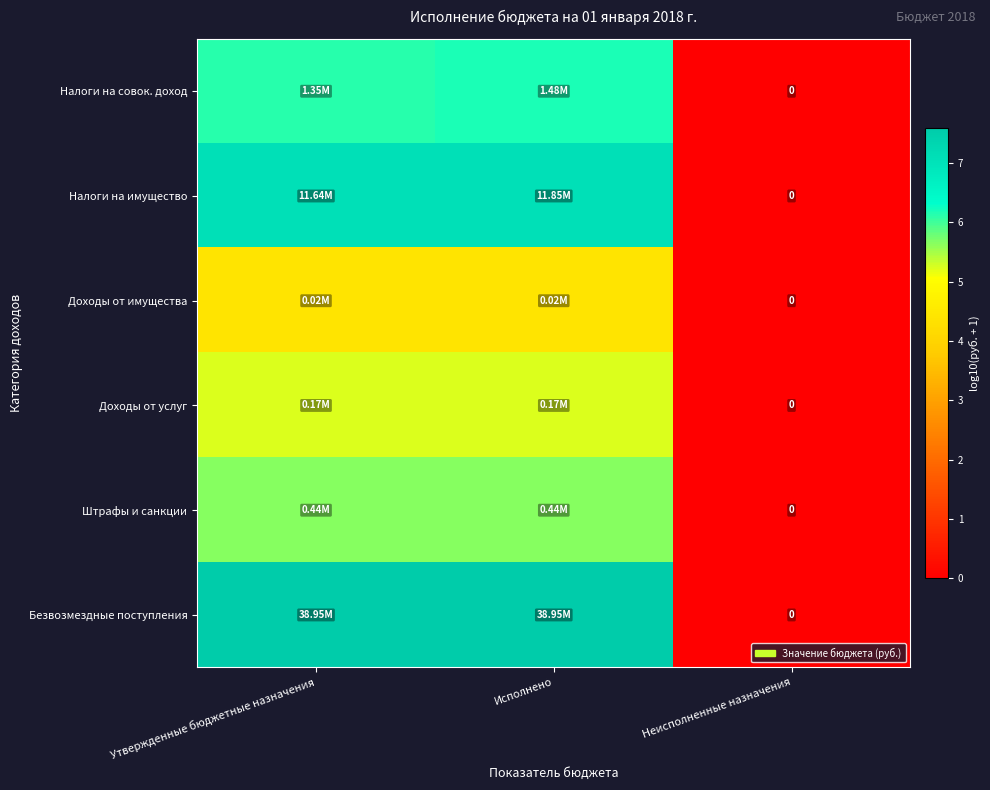

At how many categories does at least one series exceed 3?

2